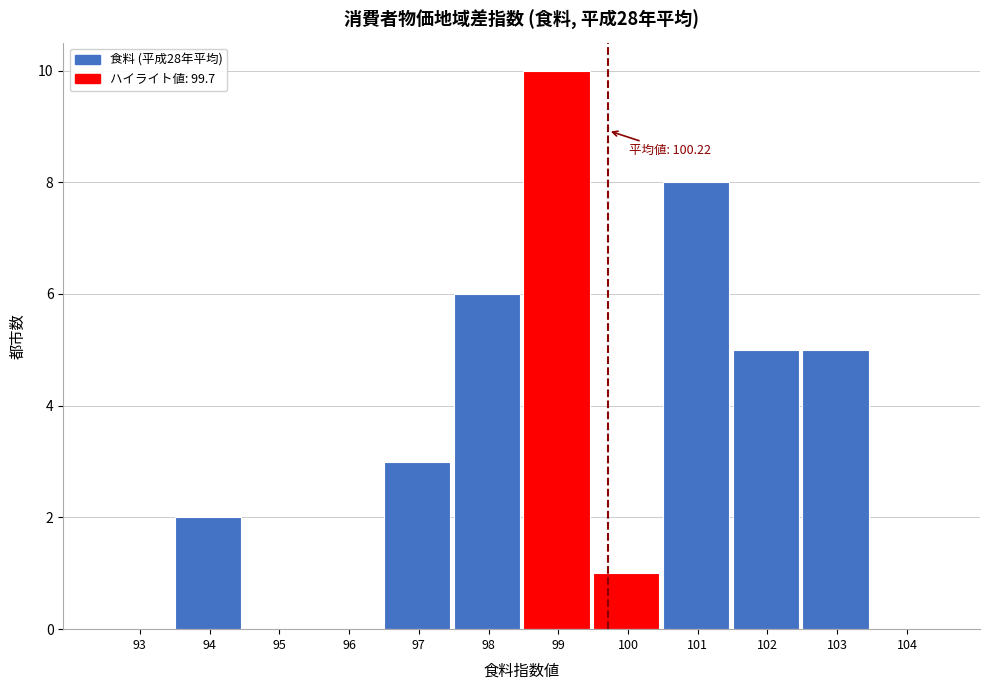

Reading right to left, transcribe all the data shown in this chart.

104=0	103=5	102=5	101=8	100=1	99=10	98=6	97=3	96=0	95=0	94=2	93=0